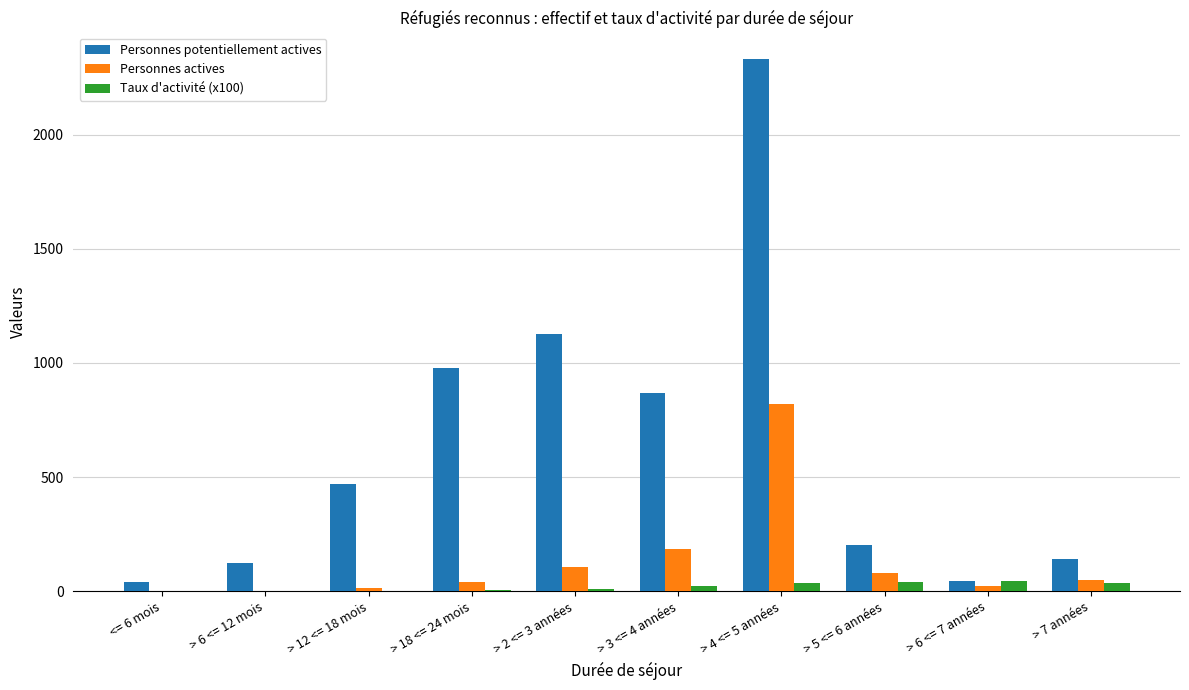

How many groups of bars are there?

10